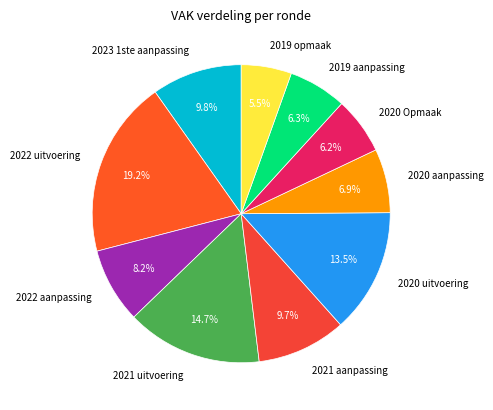

Which category has the smallest portion of the pie?

2019 opmaak